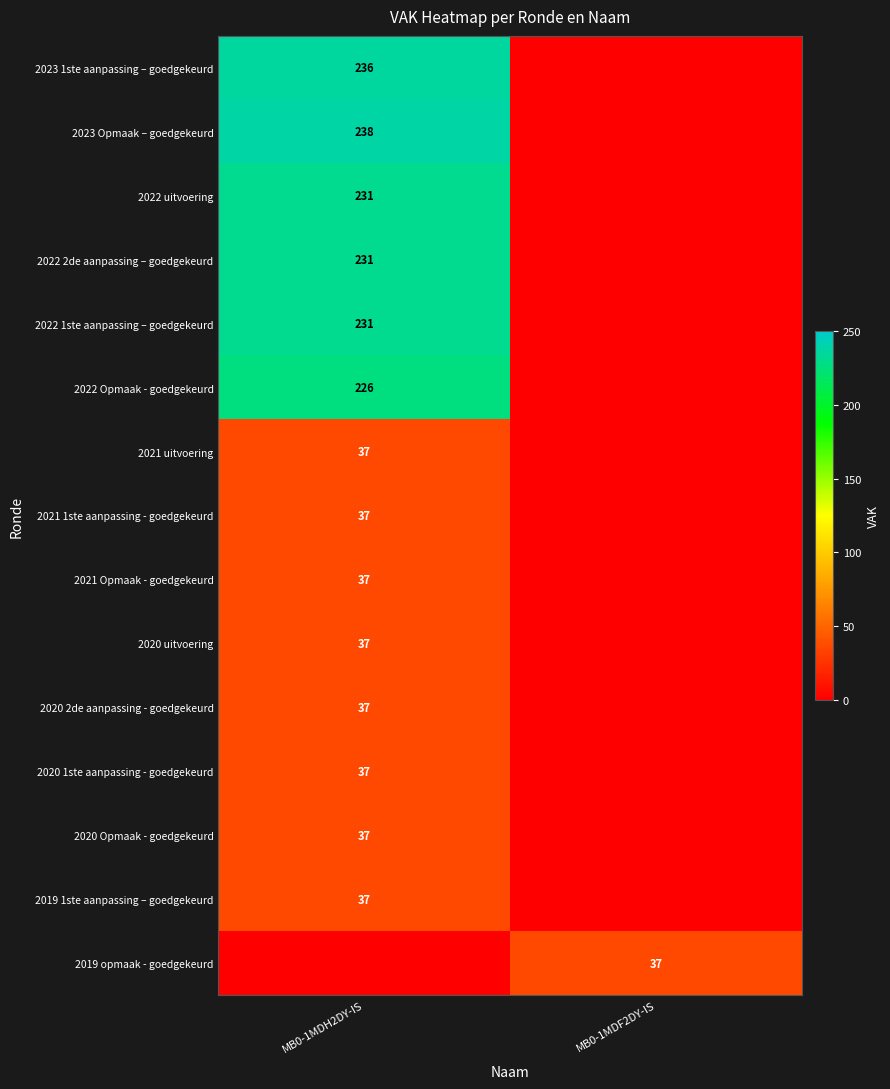

Is it true that 2022 2de aanpassing – goedgekeurd equals 231 at MB0-1MDH2DY-IS?

True